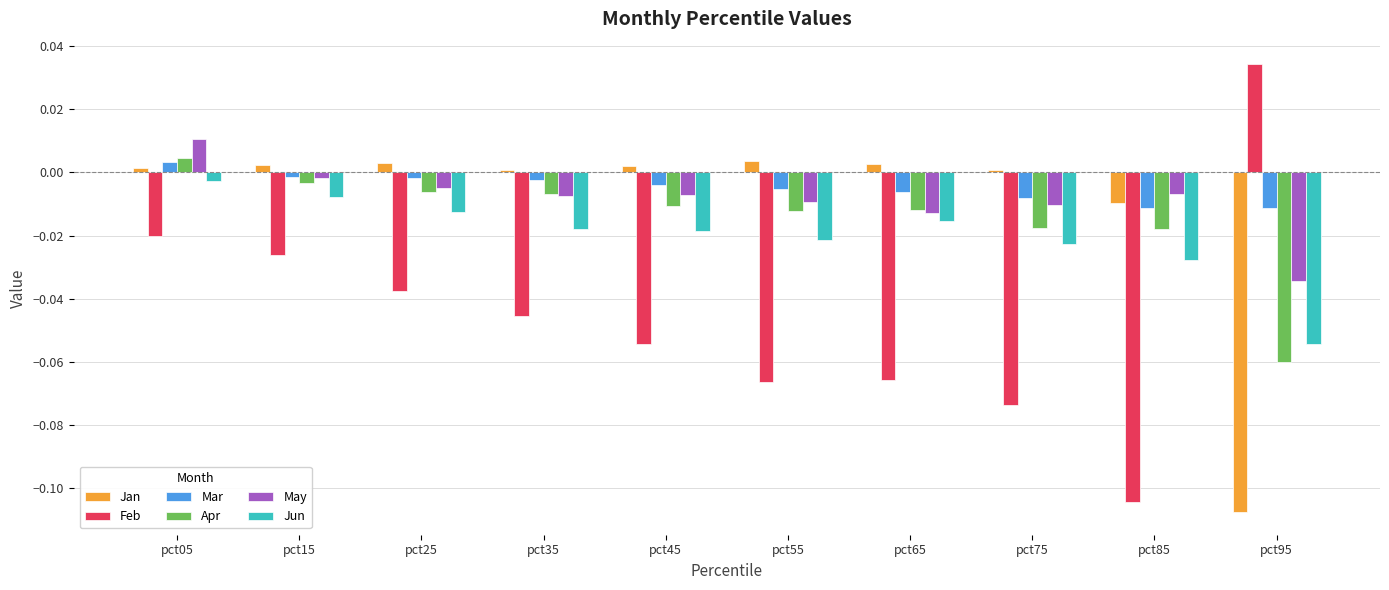

At which label does Apr first exceed 0?

pct05